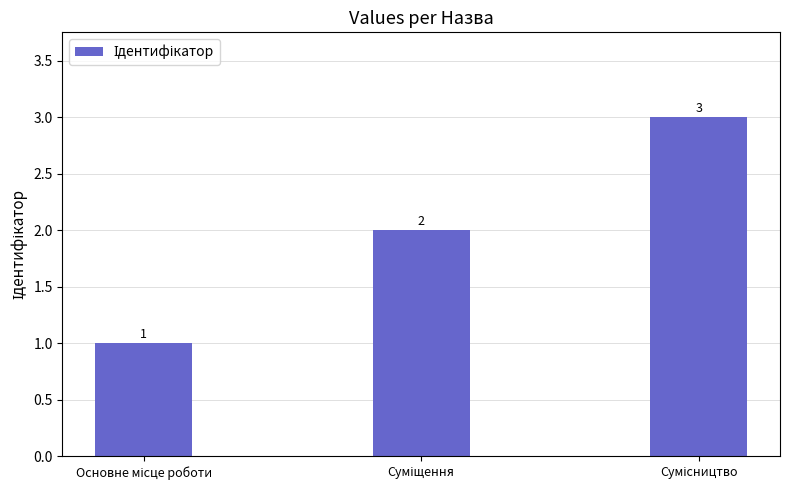

What is the value of the 1st bar from the left?

1